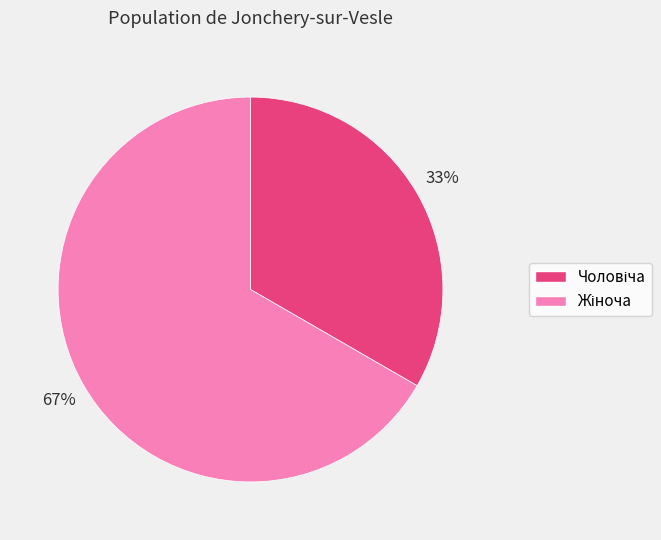

Count the number of slices in the pie.

2